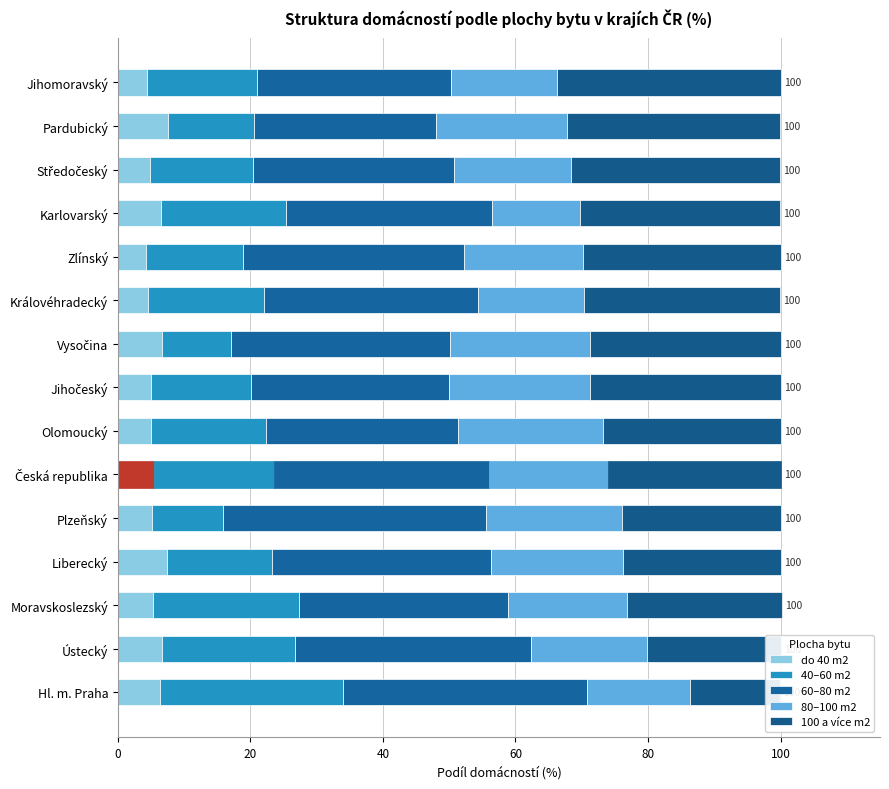

What is the difference between the maximum and minimum values in the 80–100 m2 series?

8.5